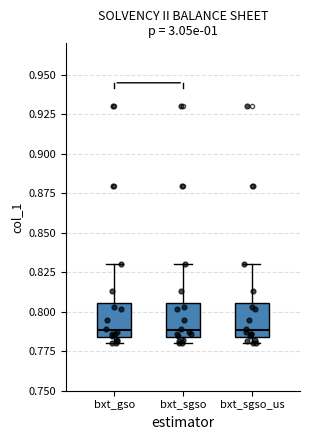

Reading left to right, read every box against the y-axis: the position of its median line, the range the box covers, and the ends of its whiskers. The values are not printed on the chart, so give them approximately, as read against the axis.

bxt_gso: median 0.790, box 0.785 to 0.805, whiskers 0.780 to 0.830
bxt_sgso: median 0.790, box 0.785 to 0.805, whiskers 0.780 to 0.830
bxt_sgso_us: median 0.790, box 0.785 to 0.805, whiskers 0.780 to 0.830